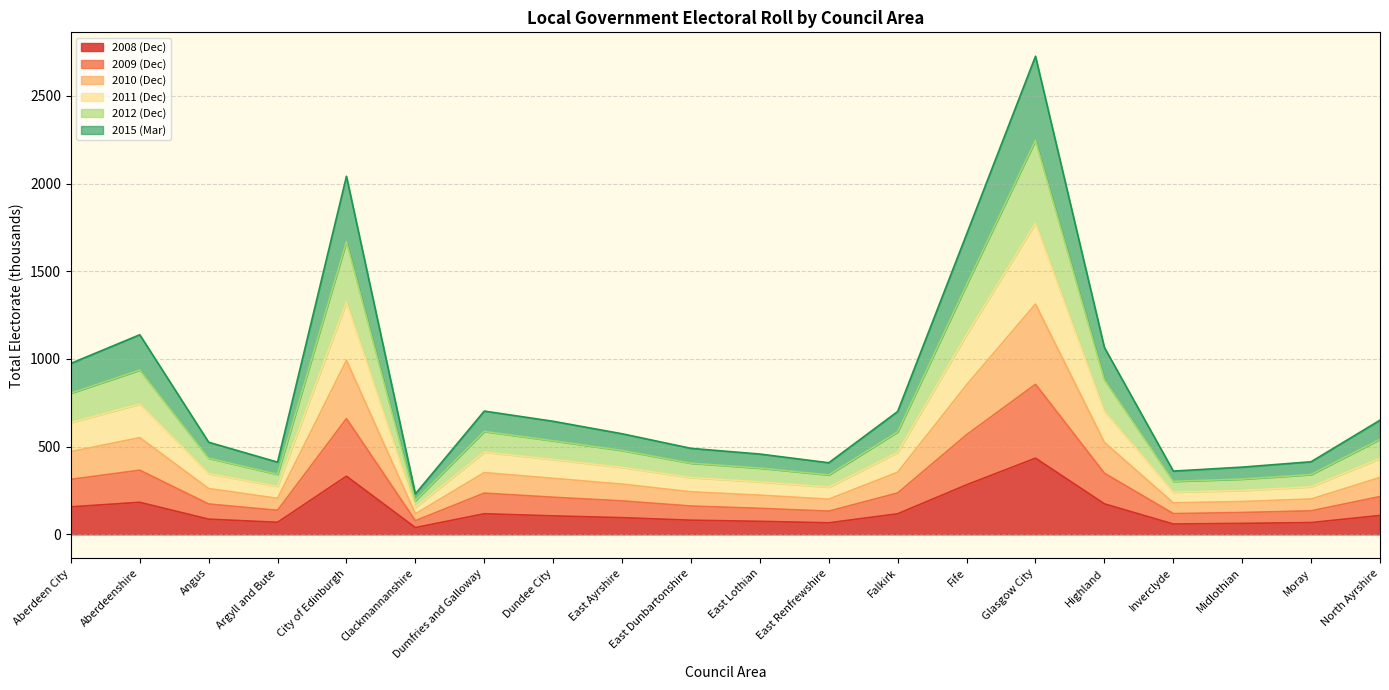

Which category has the highest value in the 2008 (Dec) series?

Glasgow City